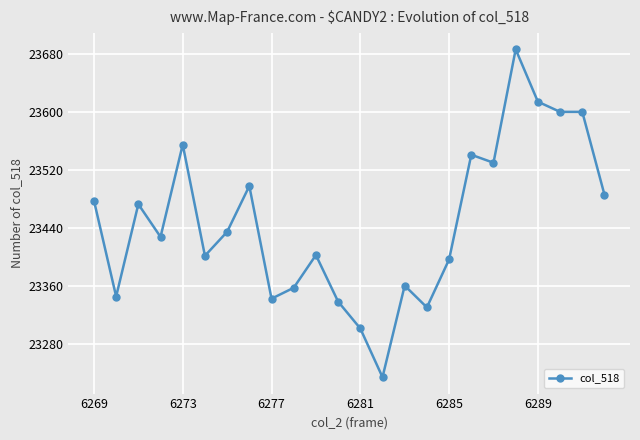

What is the value of the 12th point from the left?

23339